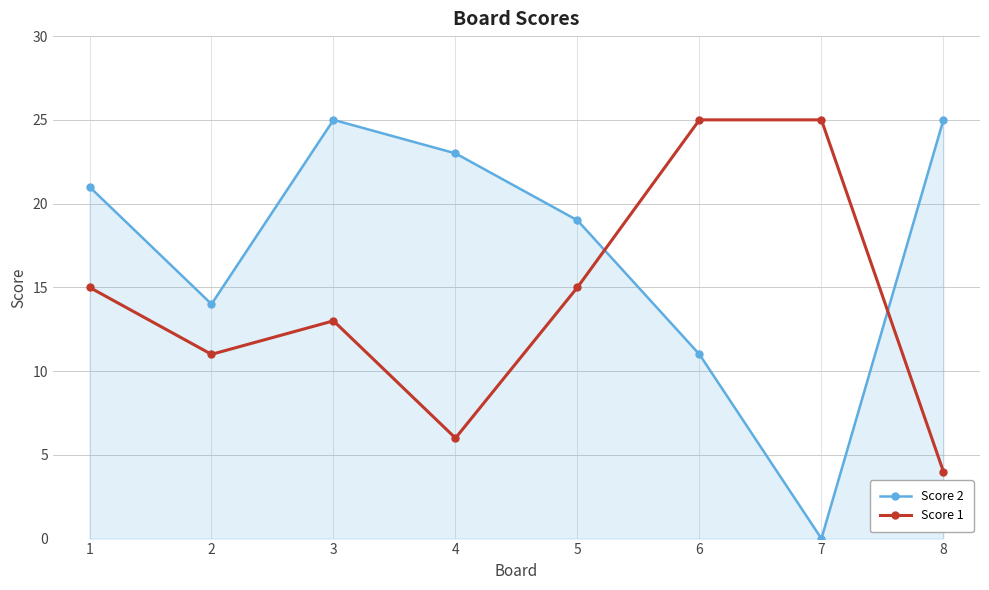

How many interior local valleys does the Score 1 series have?

2